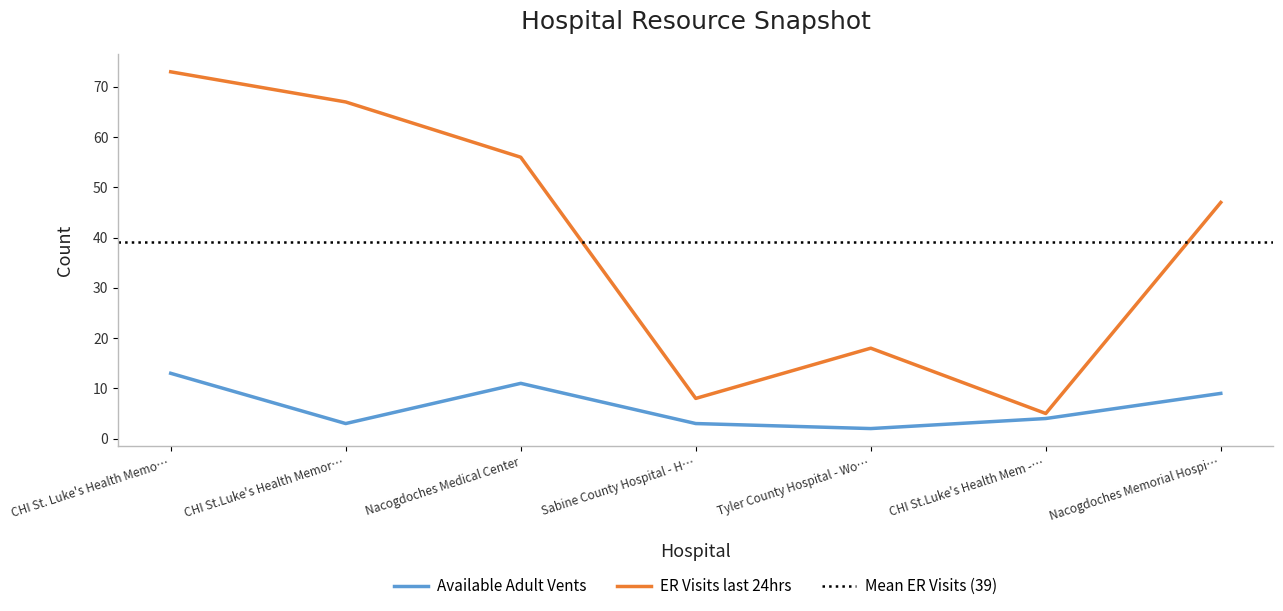

What is the sum of the Available Adult Vents values at Nacogdoches Medical Center and CHI St.Luke's Health Mem -…?

15